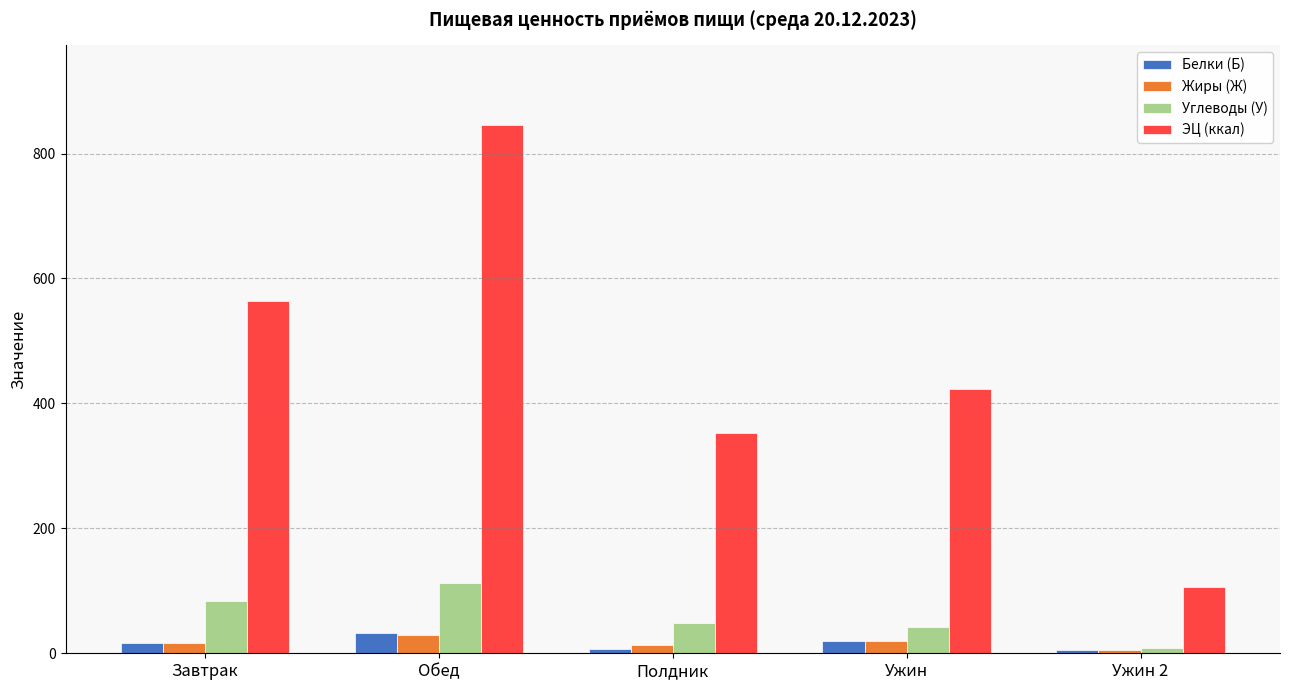

What is the spread (max minus min) of values at Обед?

817.1